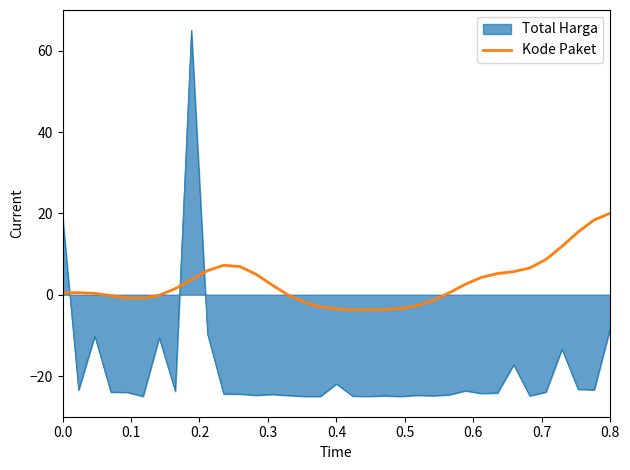

What is the minimum value for Kode Paket?

-3.7